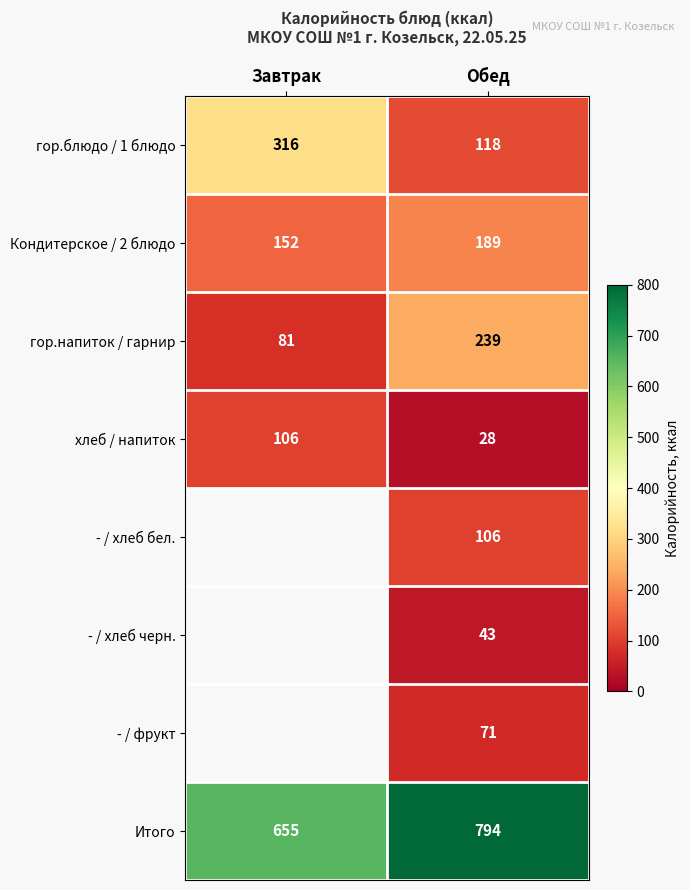

Is it true that гор.блюдо / 1 блюдо equals 316 at Завтрак?

True